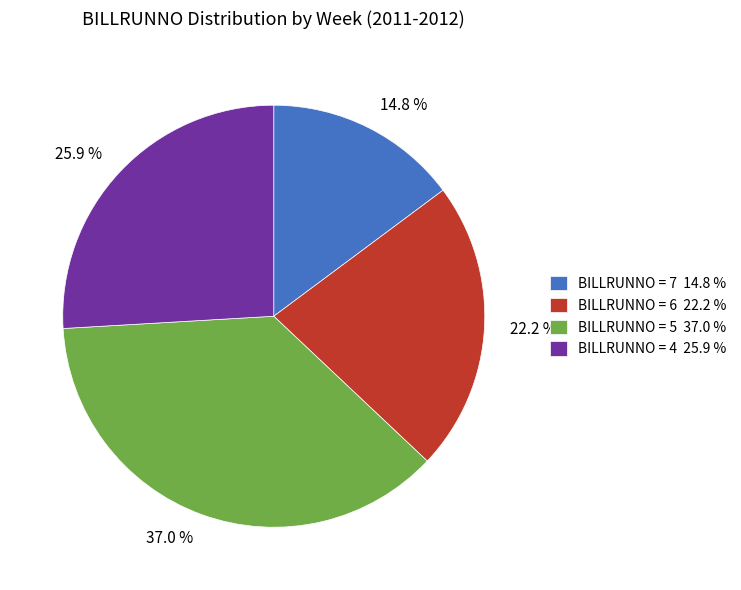

Between 22.2 % and 25.9 %, which is larger?

25.9 %